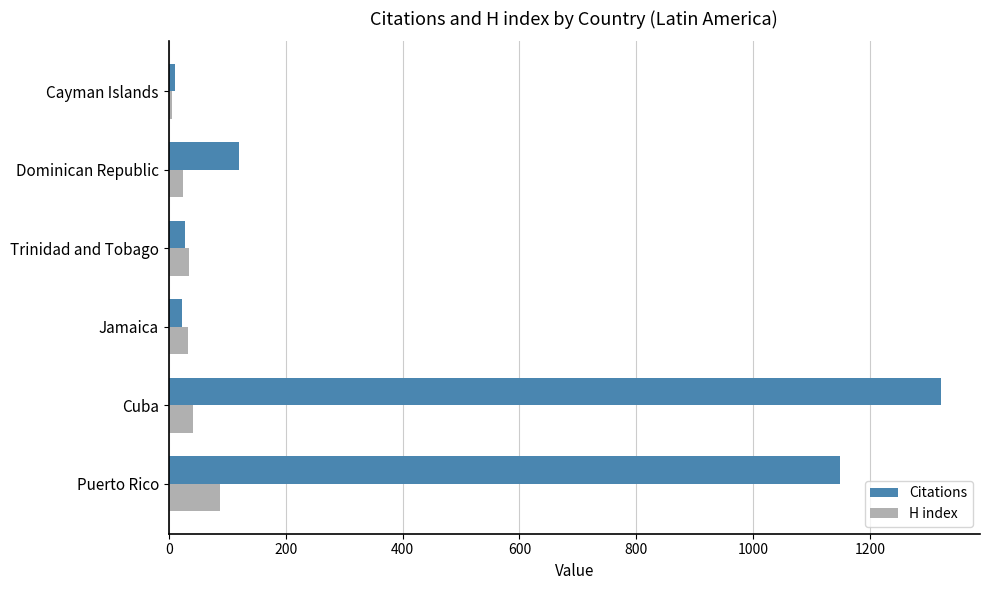

What is the difference between the maximum and minimum values in the Citations series?

1311